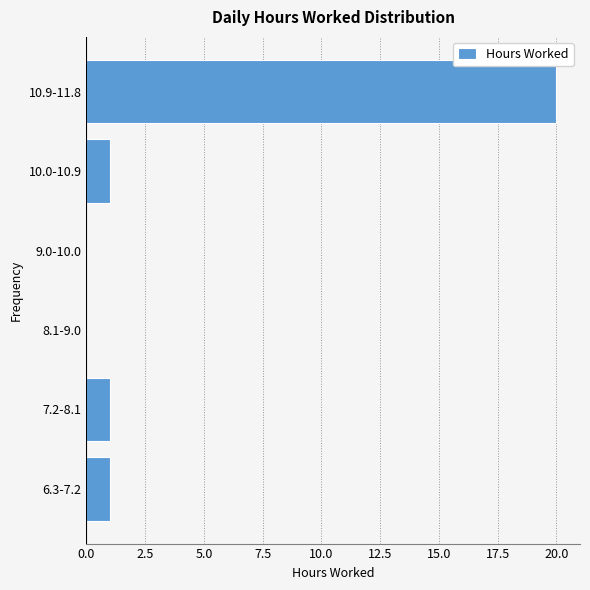

Reading bottom to top, transcribe all the data shown in this chart.

6.3-7.2=1	7.2-8.1=1	8.1-9.0=0	9.0-10.0=0	10.0-10.9=1	10.9-11.8=20